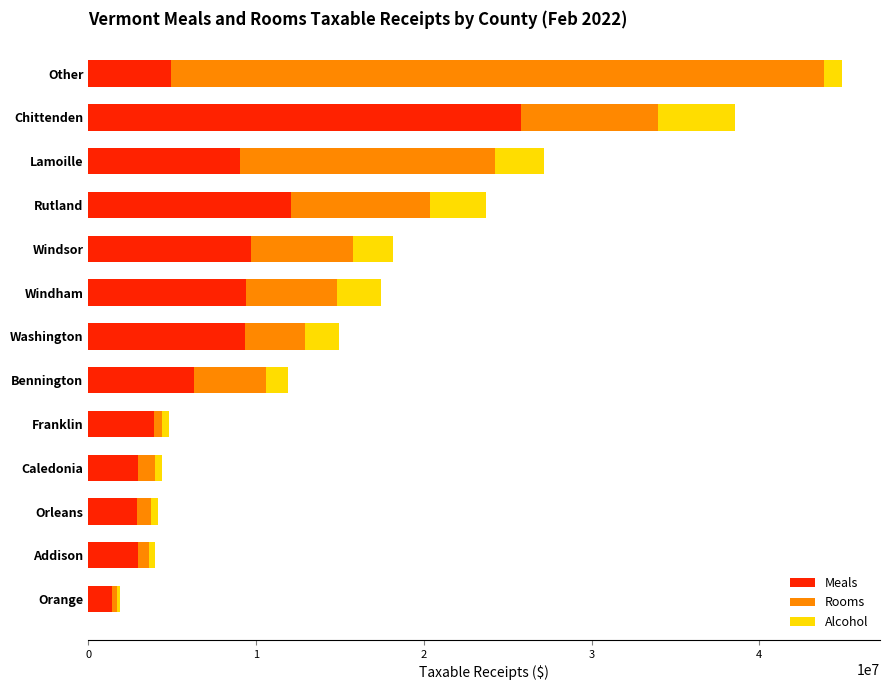

What are all the series names shown in the legend?

Meals, Rooms, Alcohol